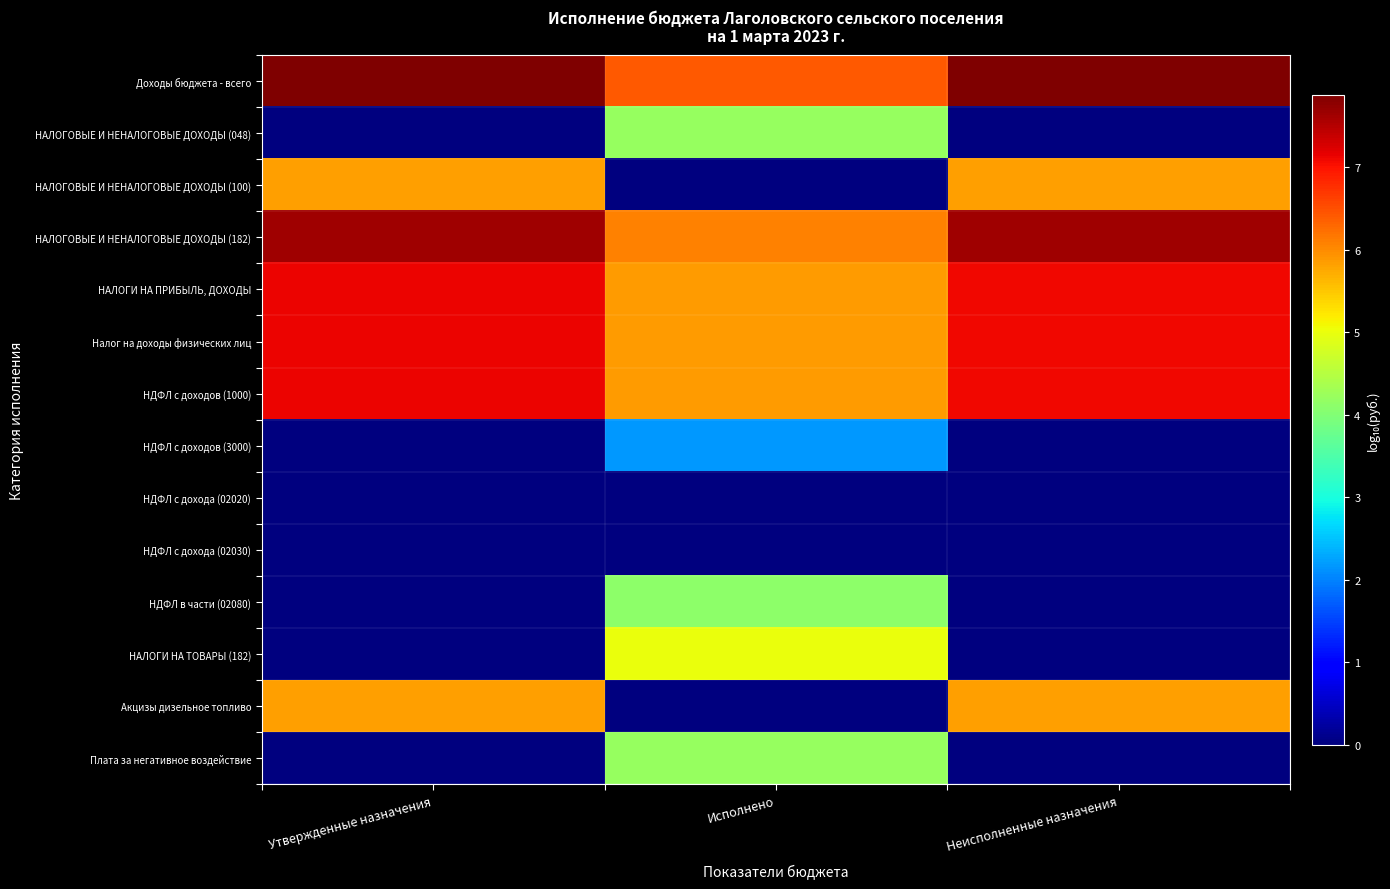

Which label corresponds to the largest value in the chart?

Утвержденные назначения